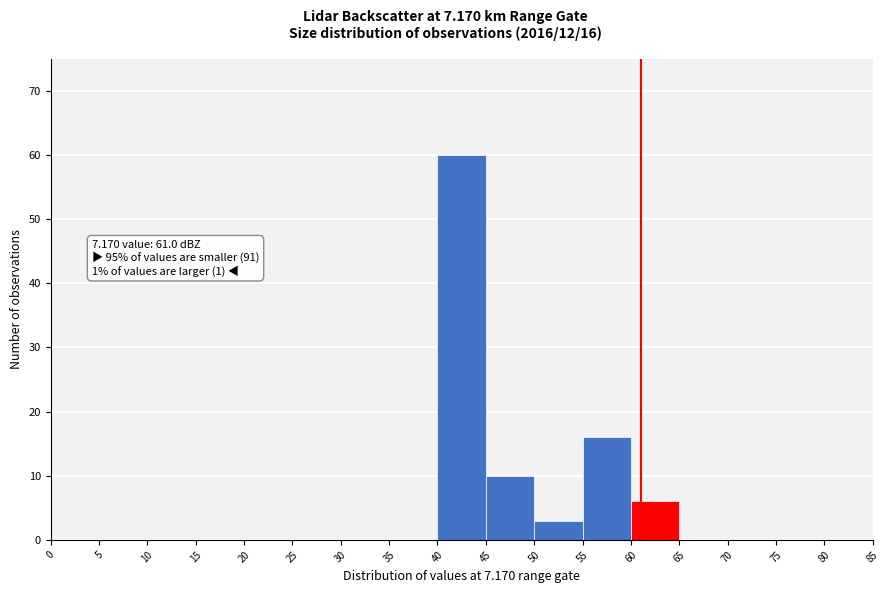

Over which range of the x-axis is the bar tallest?

40 to 45